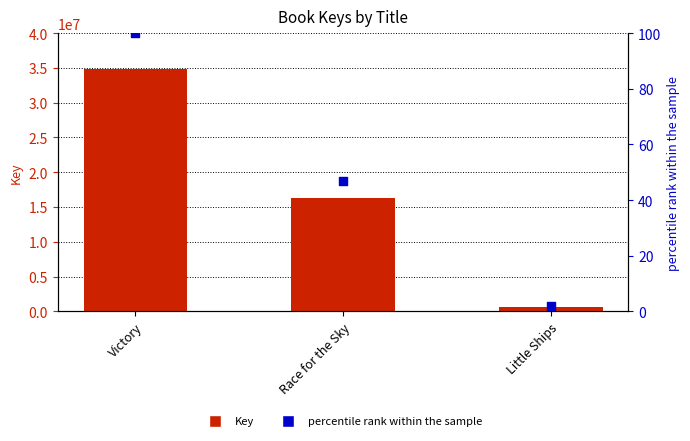

Which series reaches the maximum Y coordinate?

Key